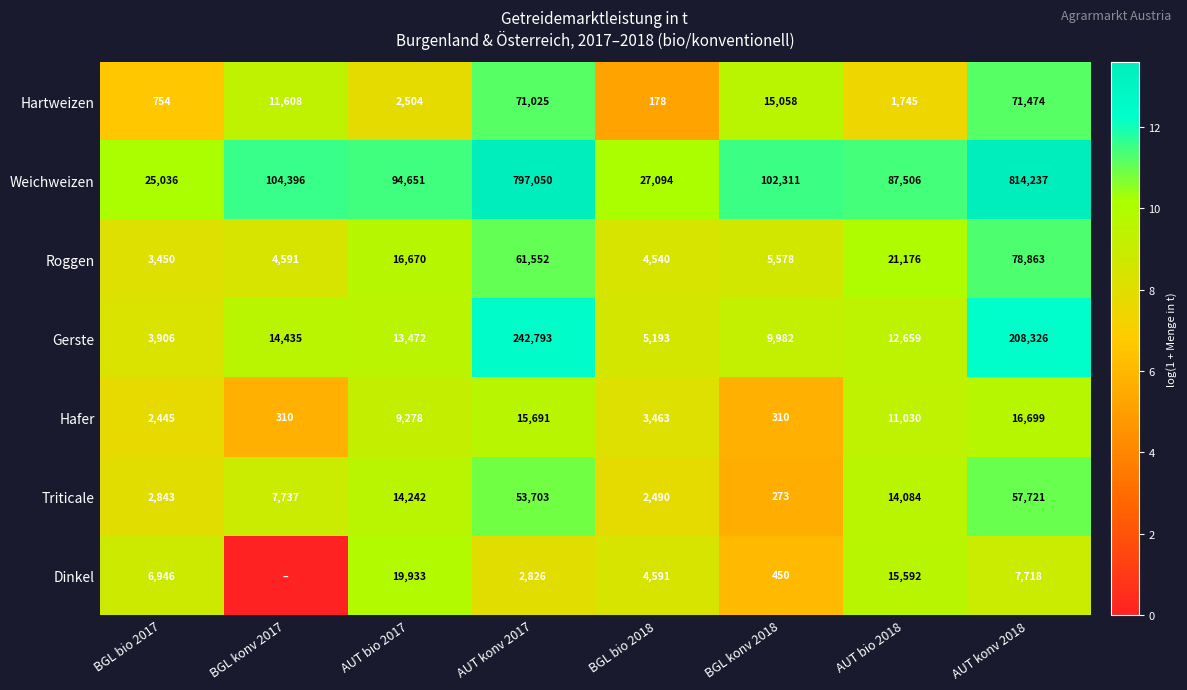

Which has a higher value, BGL konv 2018 or BGL bio 2017?

BGL konv 2018